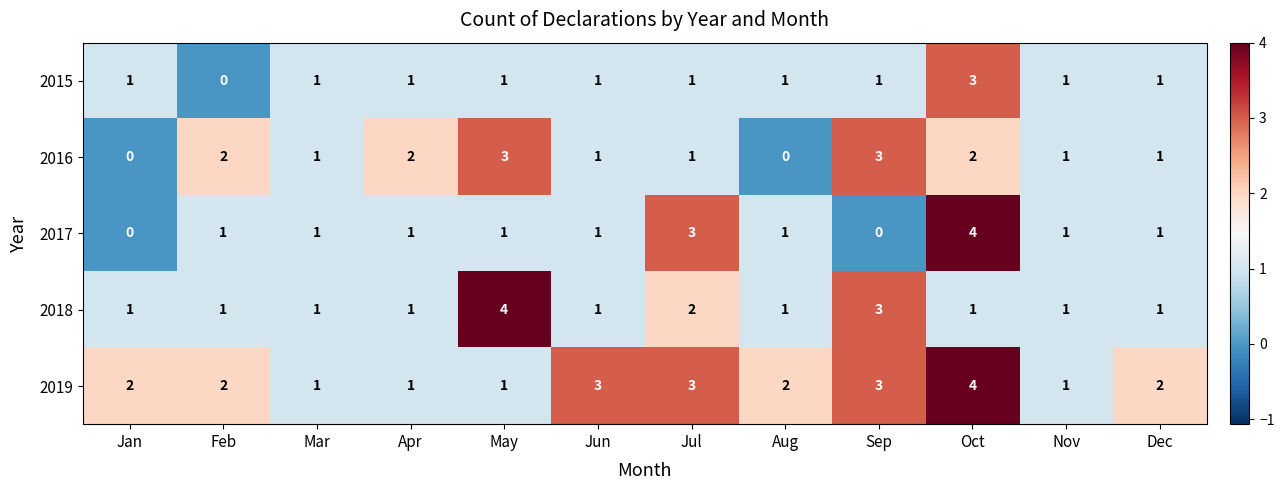

Which series has the widest spread of values?

2017